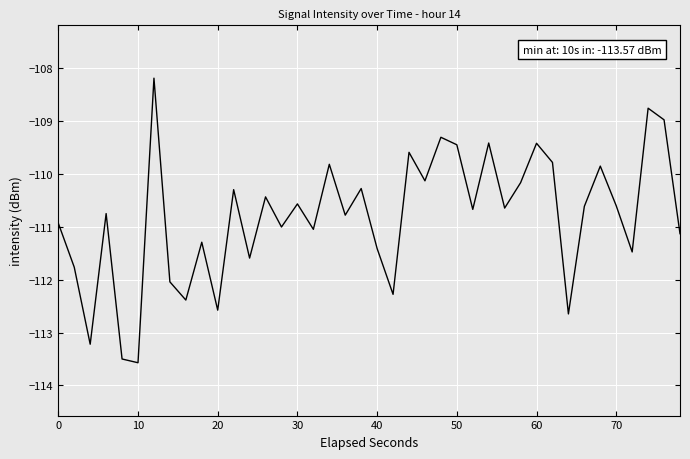

What is the difference between the maximum and minimum values?

5.4